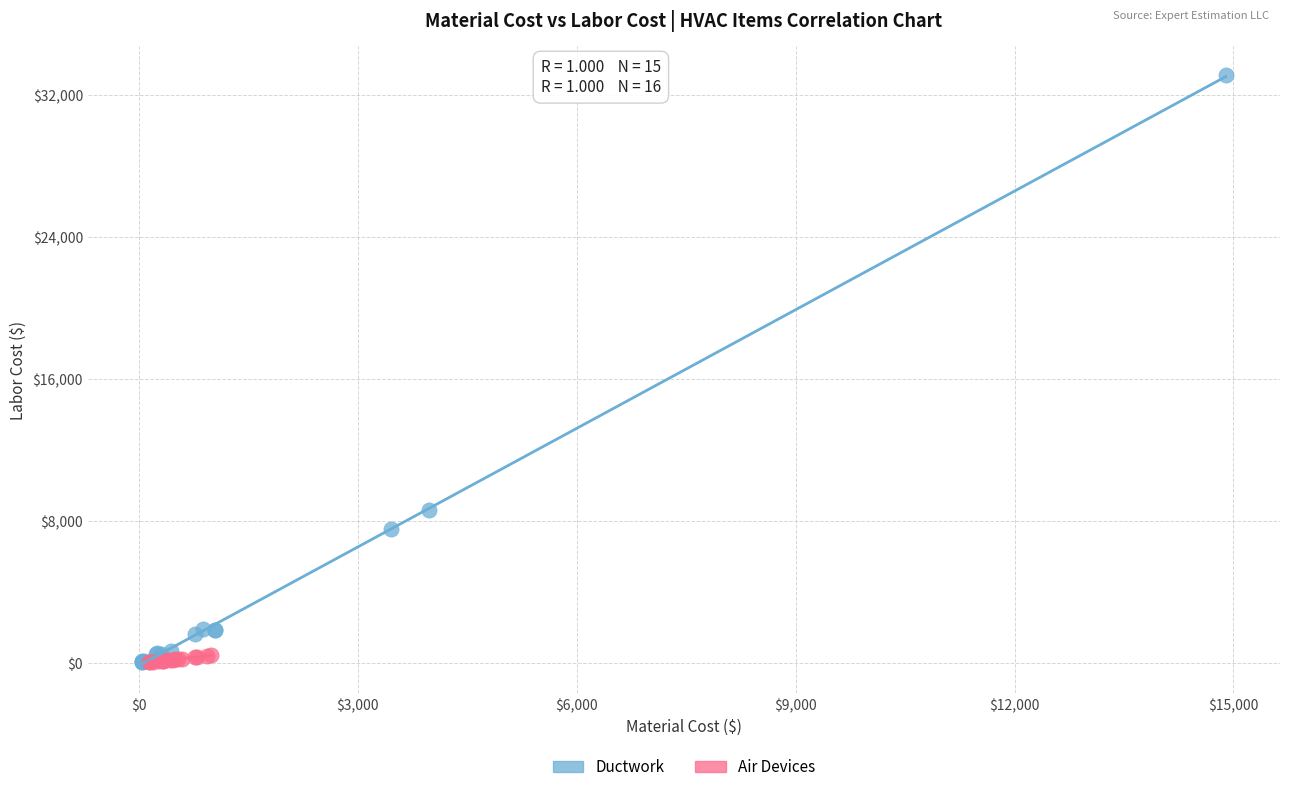

What are all the series names shown in the legend?

Ductwork, Air Devices